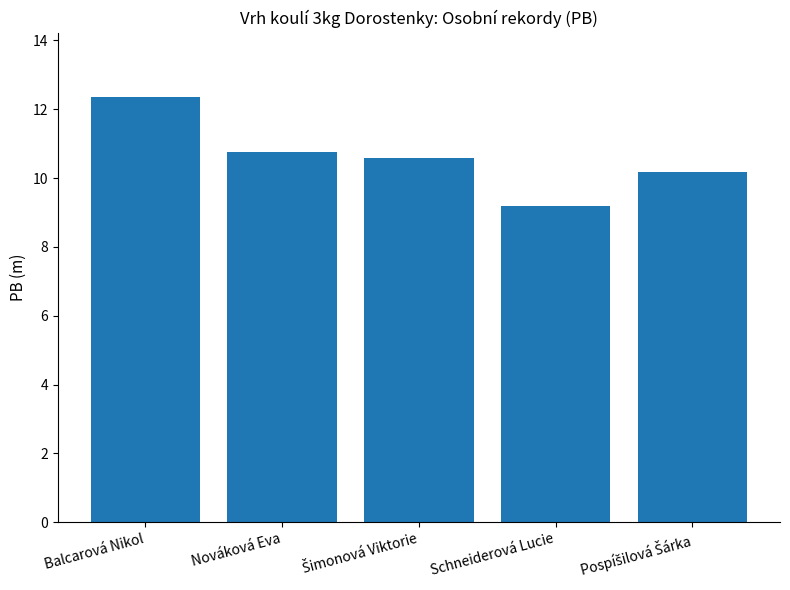

What is the label of the 2nd bar from the right?

Schneiderová Lucie